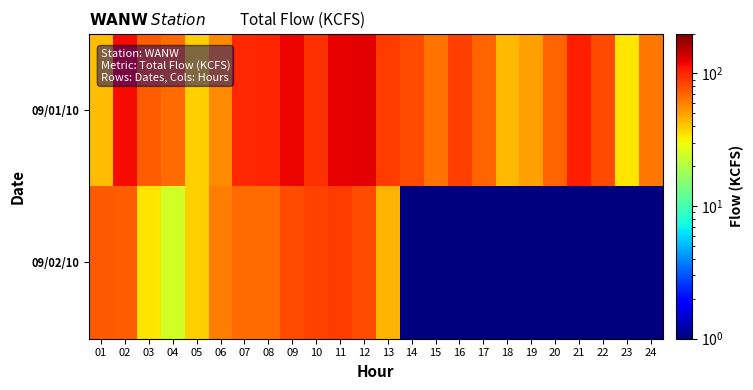

Which series has the largest total across all categories?

09/01/10